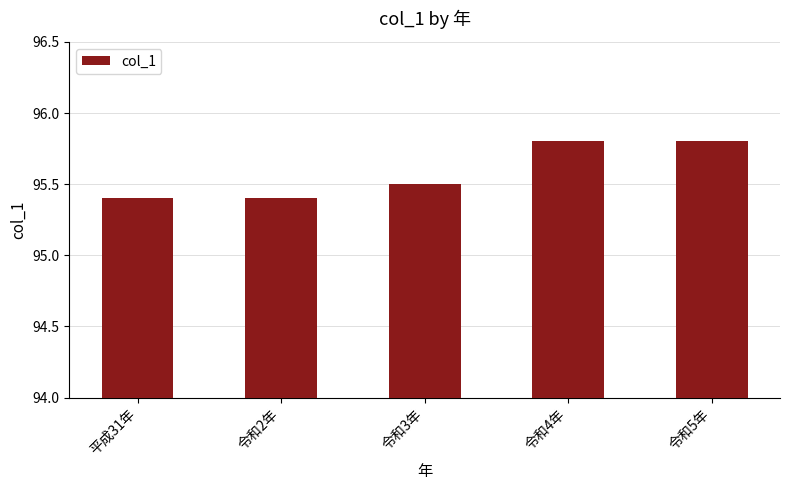

True or false: the data shows 95.5 at 令和3年.

True